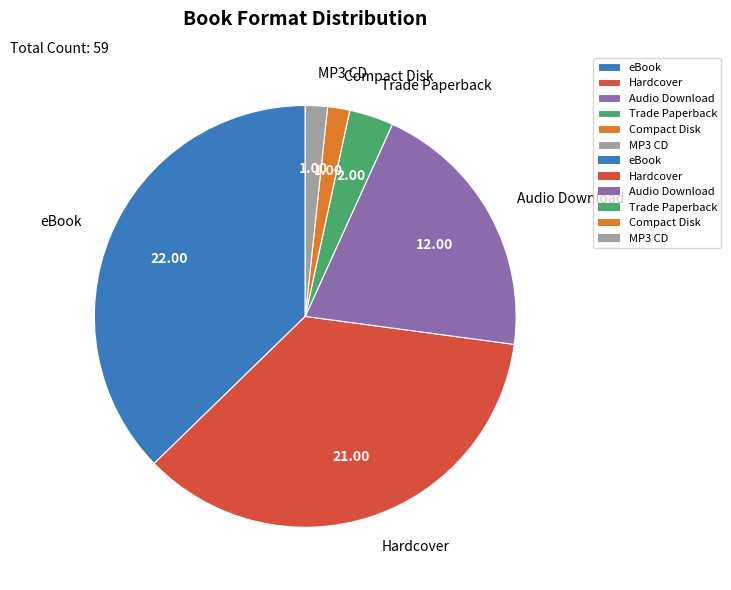

What is the largest slice in the pie chart?

eBook